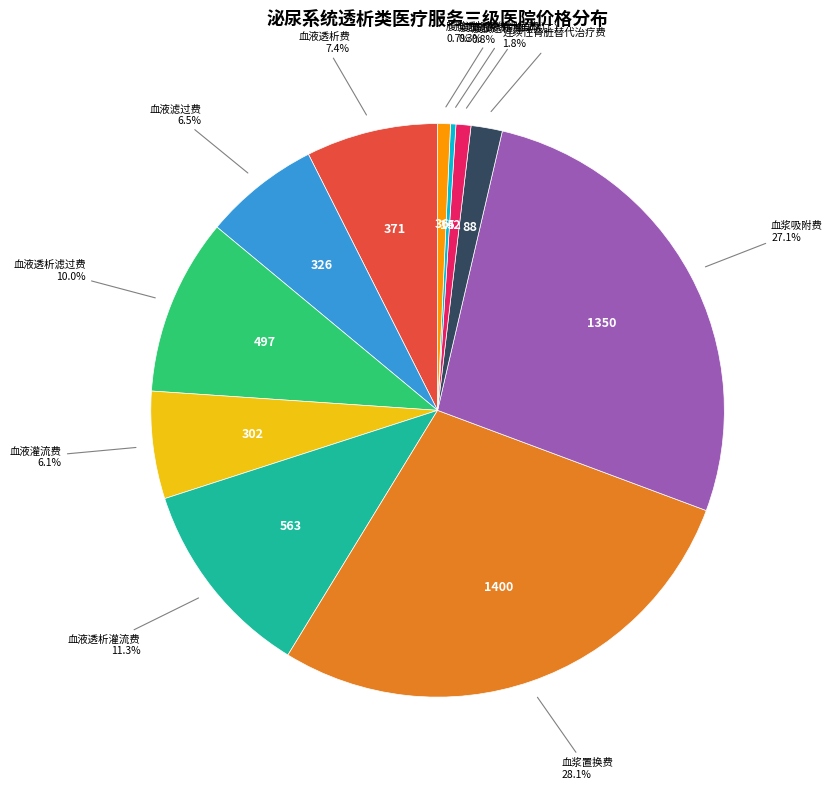

Count the number of slices in the pie.

11